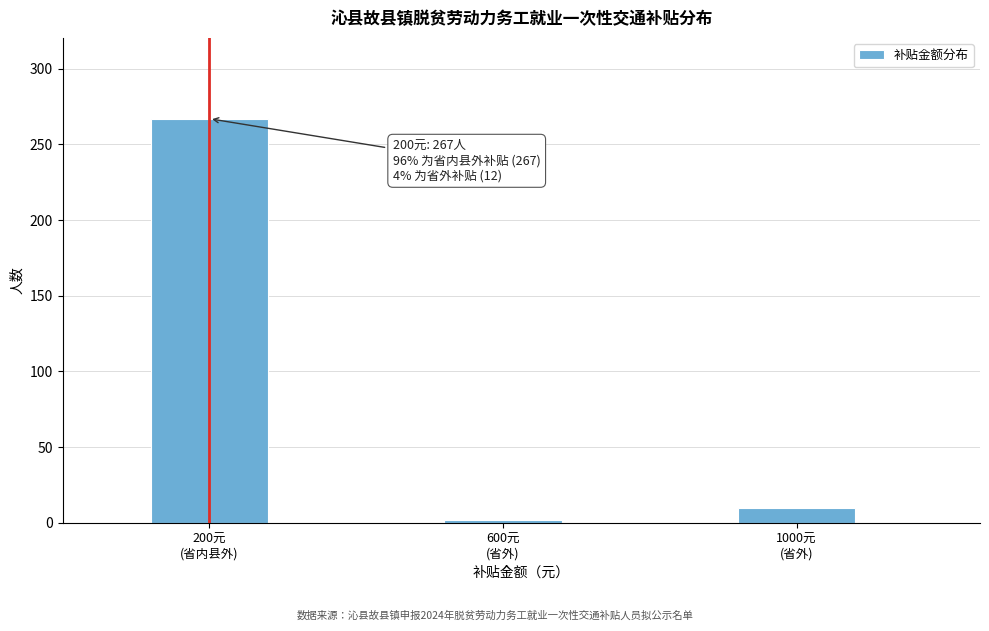

Reading right to left, extract all data points from this chart.

10	2	267